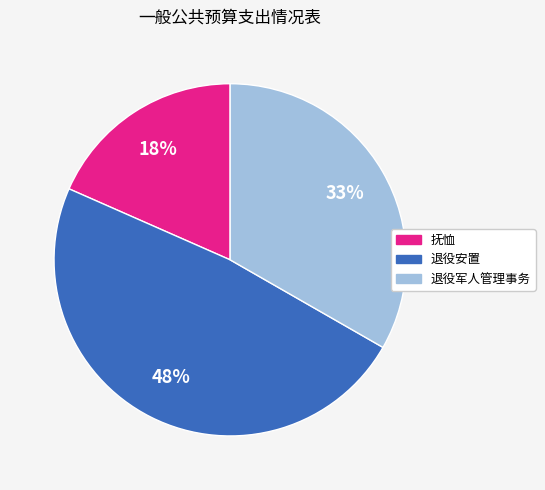

What is the smallest slice in the pie chart?

抚恤